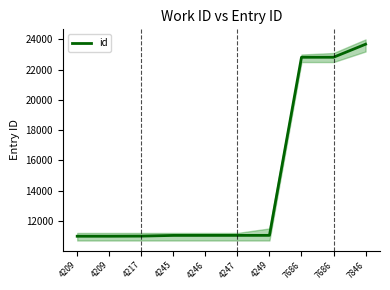

Which has a higher value, 4249 or 4246?

4249